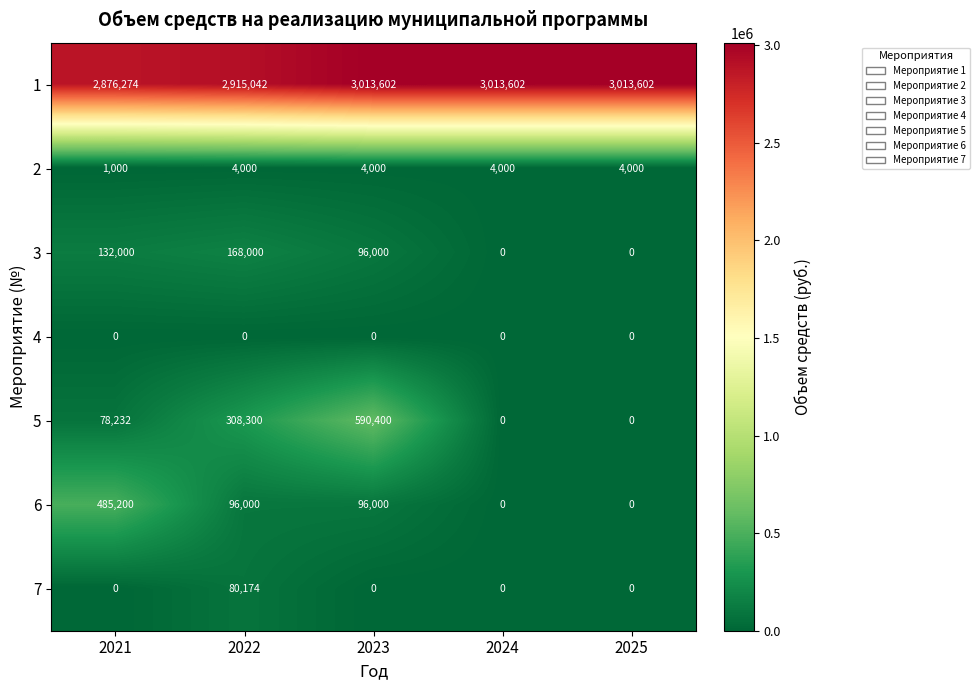

What is the minimum value for 2?

1000